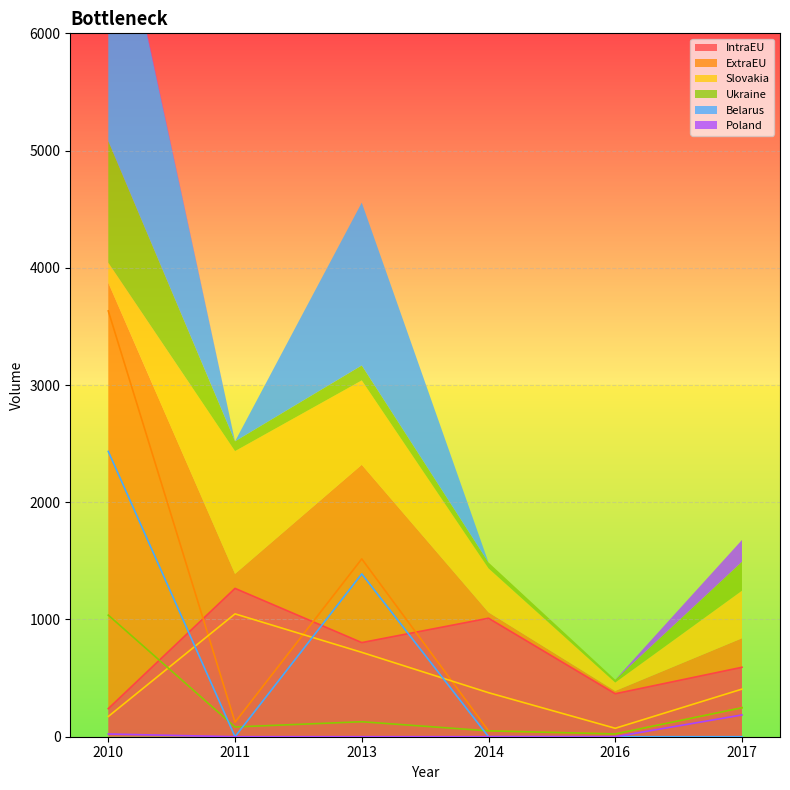

What are all the series names shown in the legend?

IntraEU, ExtraEU, Slovakia, Ukraine, Belarus, Poland